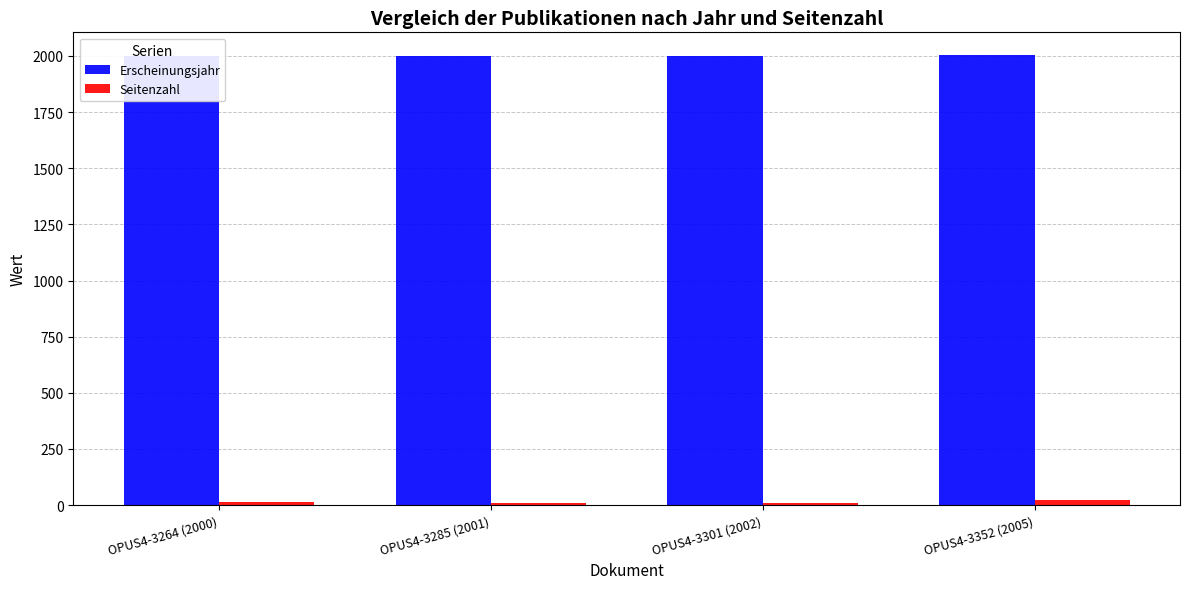

What is the minimum value for Erscheinungsjahr?

2000